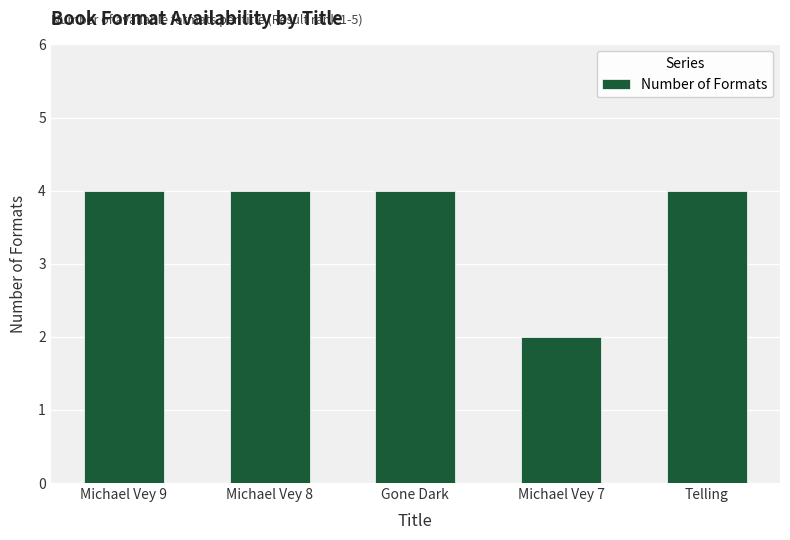

What is the change in value from Gone Dark to Michael Vey 7?

-2